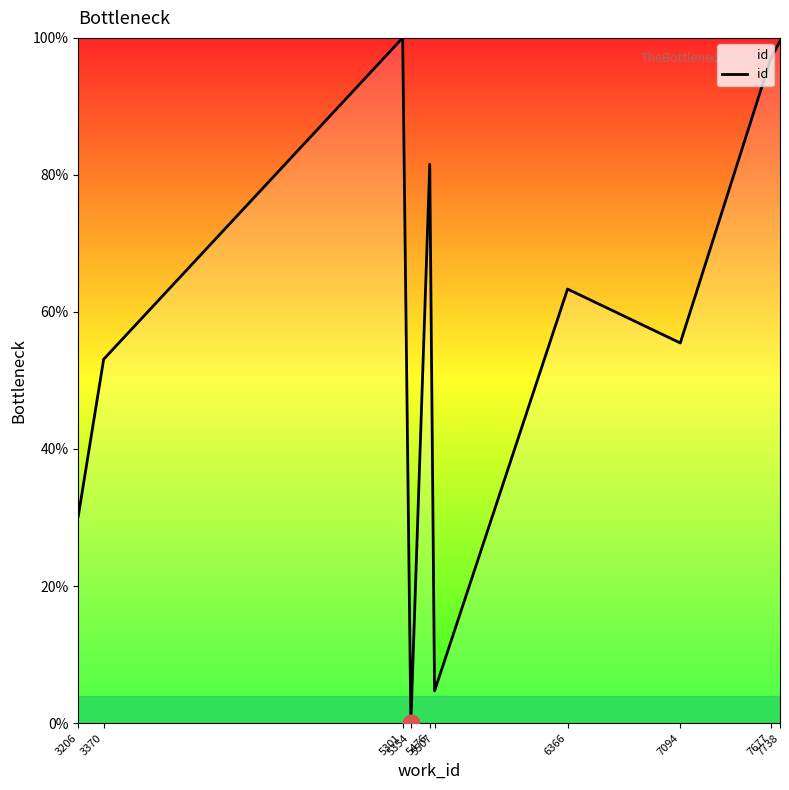

What is the difference between the maximum and minimum values?

100.0